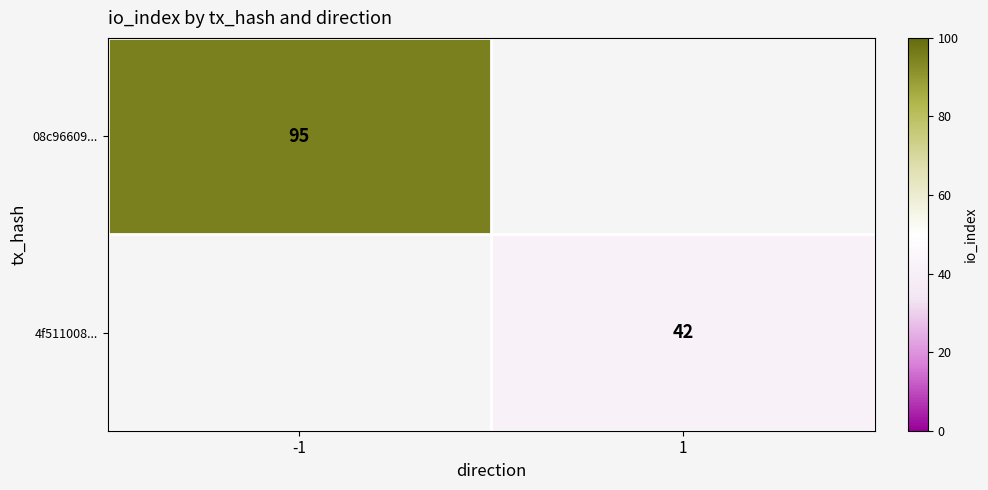

The value of 08c96609... at -1 is 125. True or false?

False